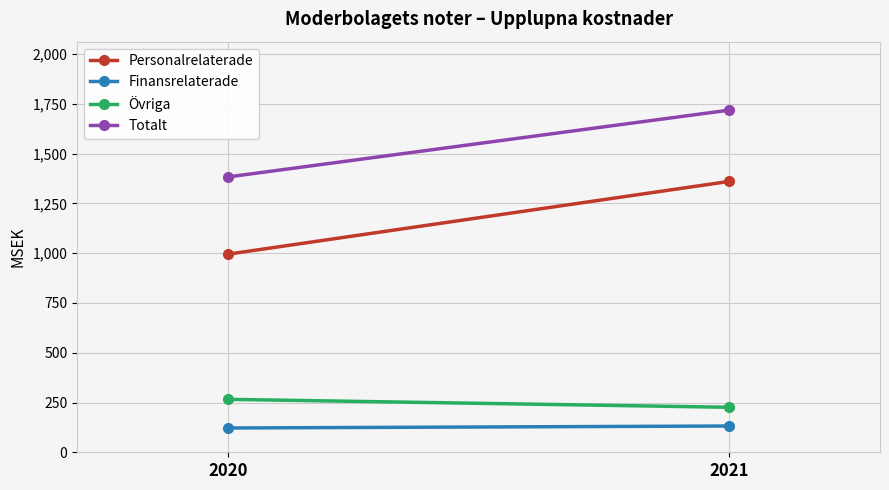

Rank the series at 2021 from lowest to highest value.

Finansrelaterade, Övriga, Personalrelaterade, Totalt